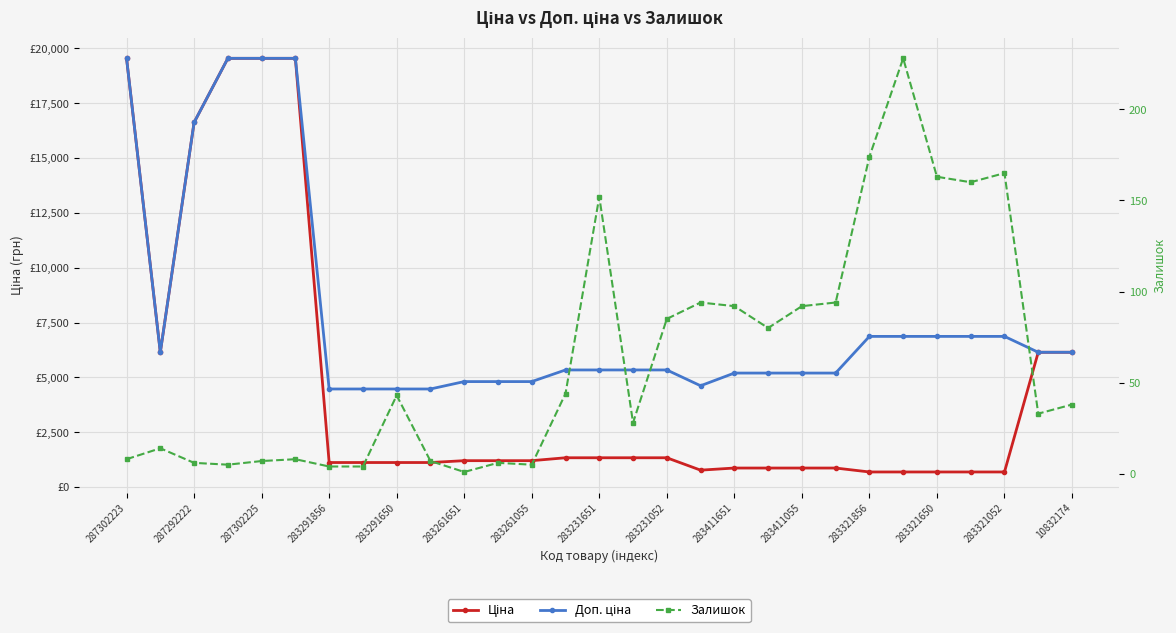

What is the difference between the maximum and minimum values in the Ціна series?

18856.0